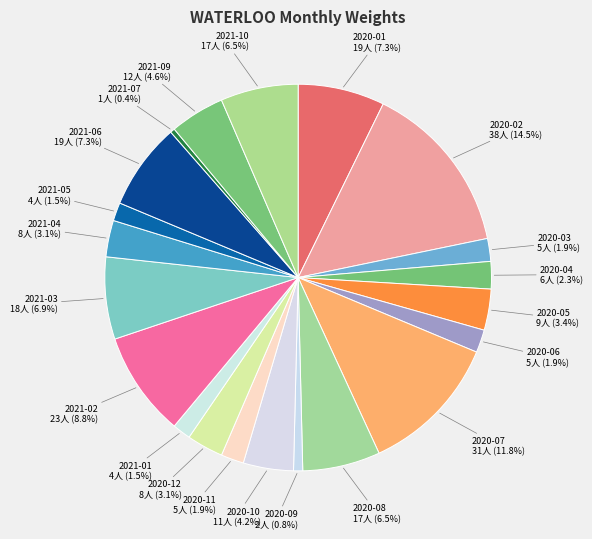

How many segments does this pie chart have?

21